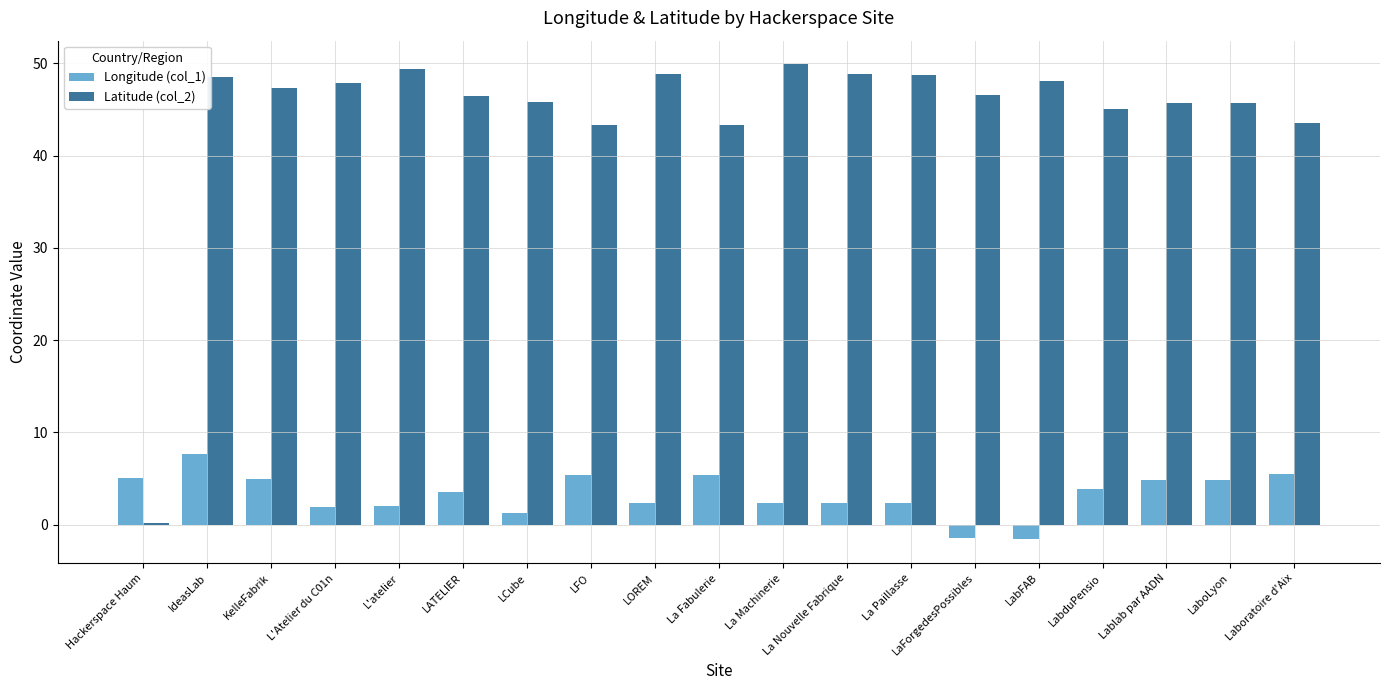

What is the difference between the highest and lowest values at LCube?

44.6